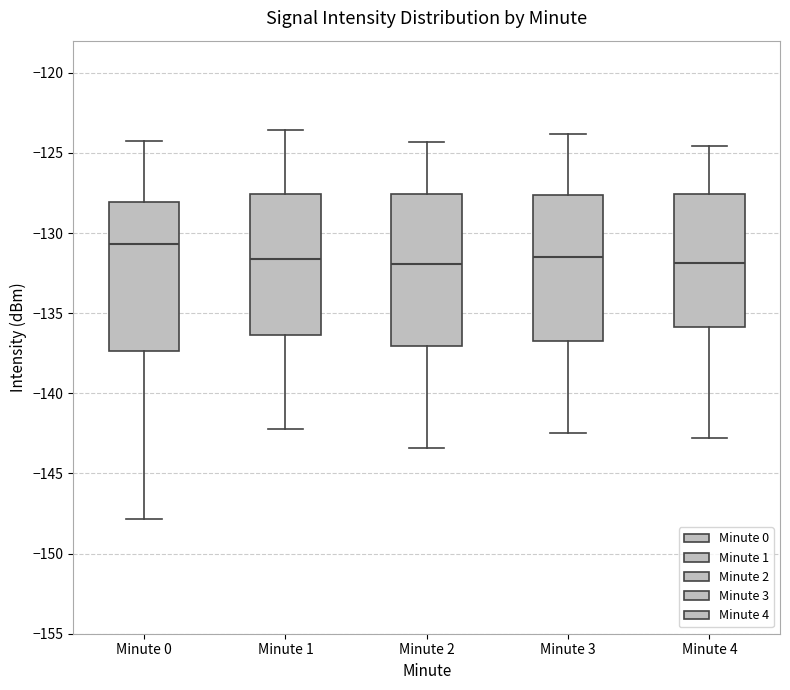

Reading left to right, transcribe this box plot: for each box, give where its median line is, the range the box spans, and where its two whiskers end, as read against the y-axis. The values are not printed on the chart, so give them approximately, as read against the axis.

Minute 0: median -130.5, box -137.5 to -128.0, whiskers -148.0 to -124.5
Minute 1: median -131.5, box -136.5 to -127.5, whiskers -142.0 to -123.5
Minute 2: median -132.0, box -137.0 to -127.5, whiskers -143.5 to -124.5
Minute 3: median -131.5, box -136.5 to -127.5, whiskers -142.5 to -124.0
Minute 4: median -132.0, box -136.0 to -127.5, whiskers -143.0 to -124.5